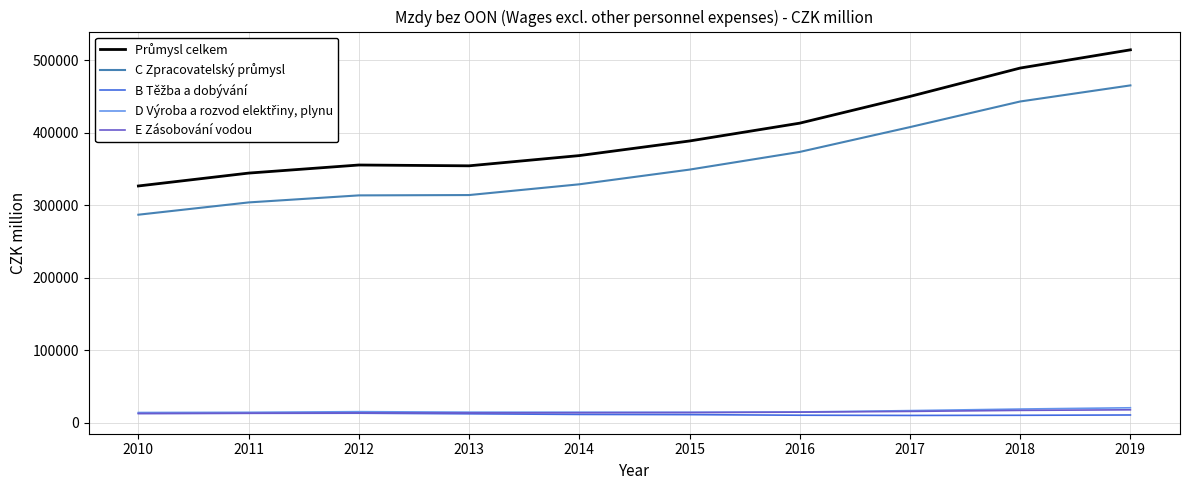

What is the maximum value shown in the chart?

514325